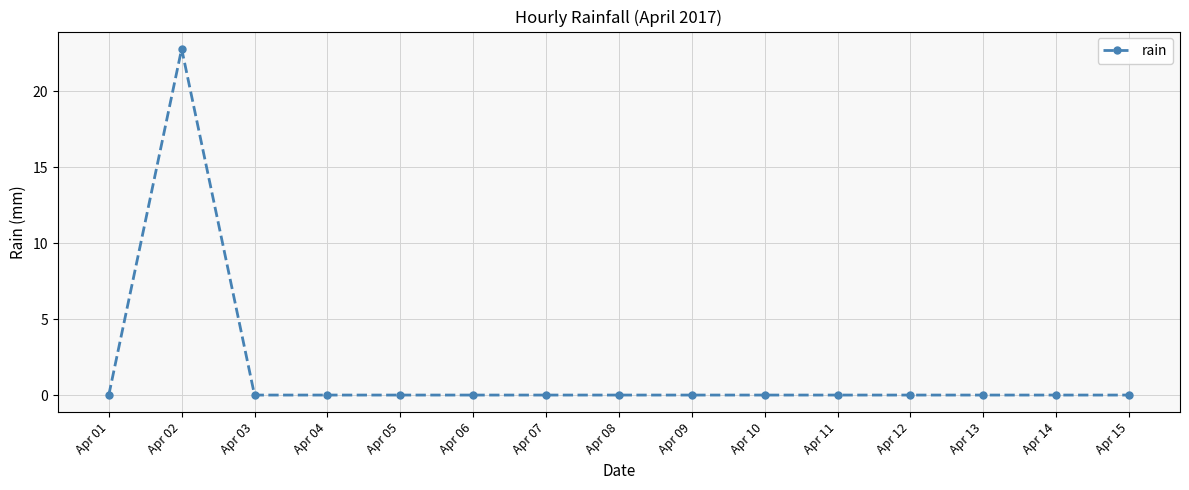

What is the maximum value shown in the chart?

22.8